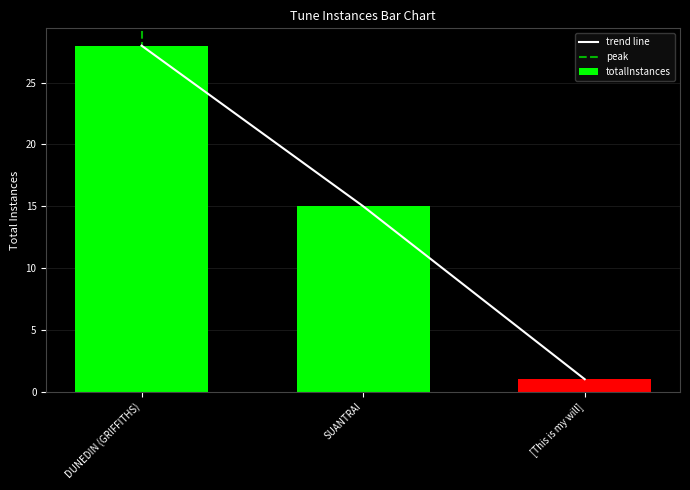

What is the sum of all values?

44